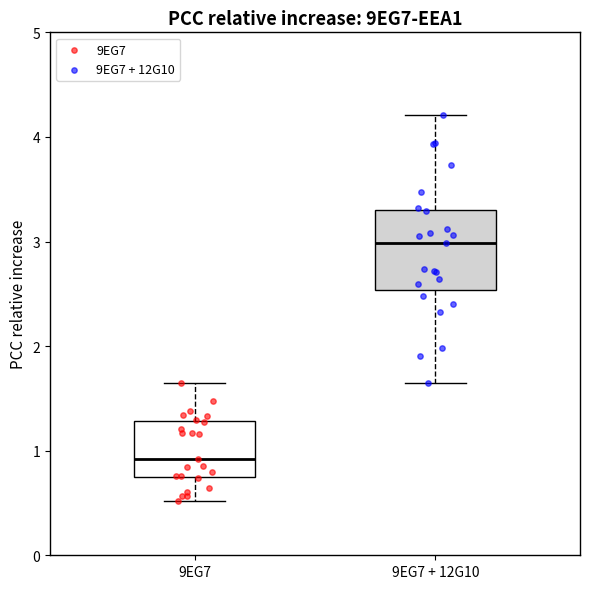

Which box's median line is the highest?

9EG7 + 12G10